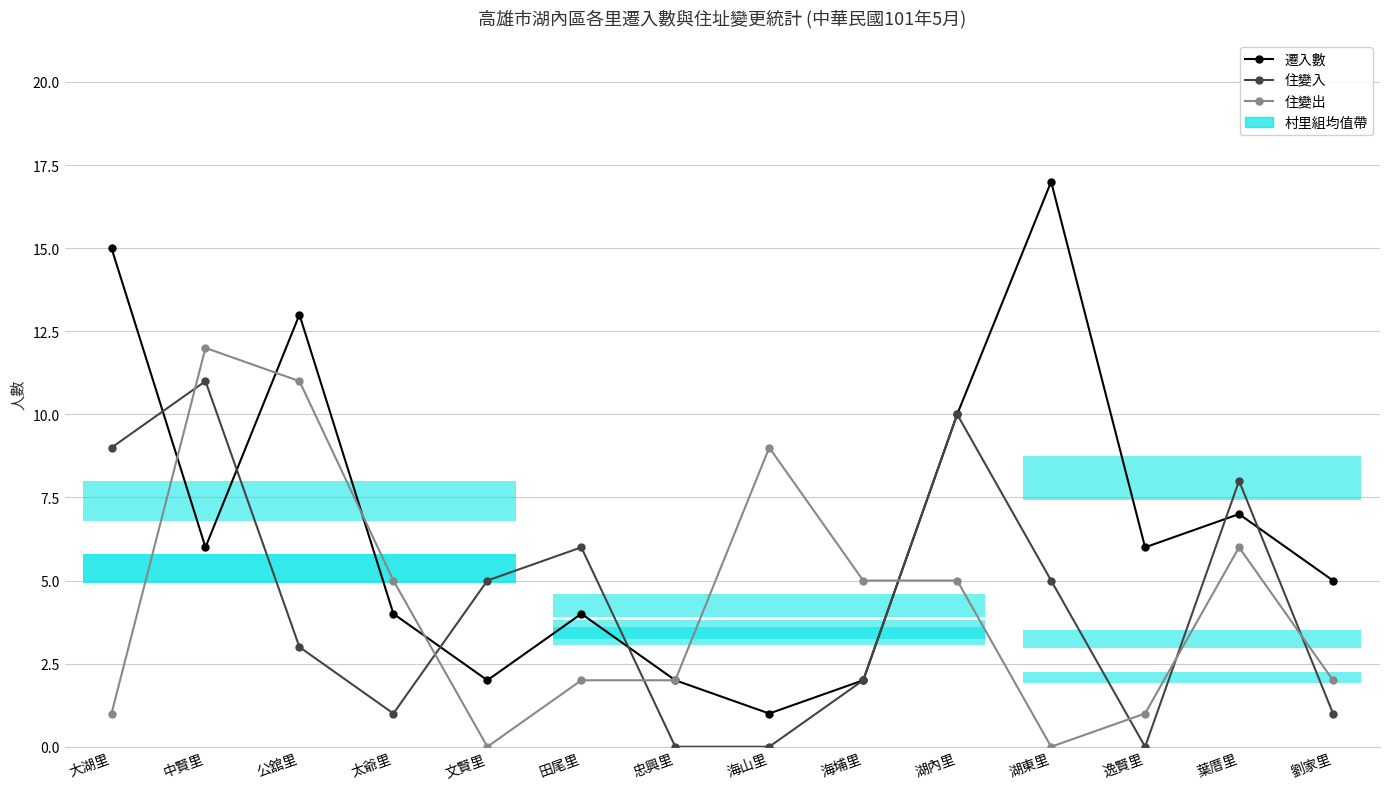

How many positive values does the 住變出 series have?

12